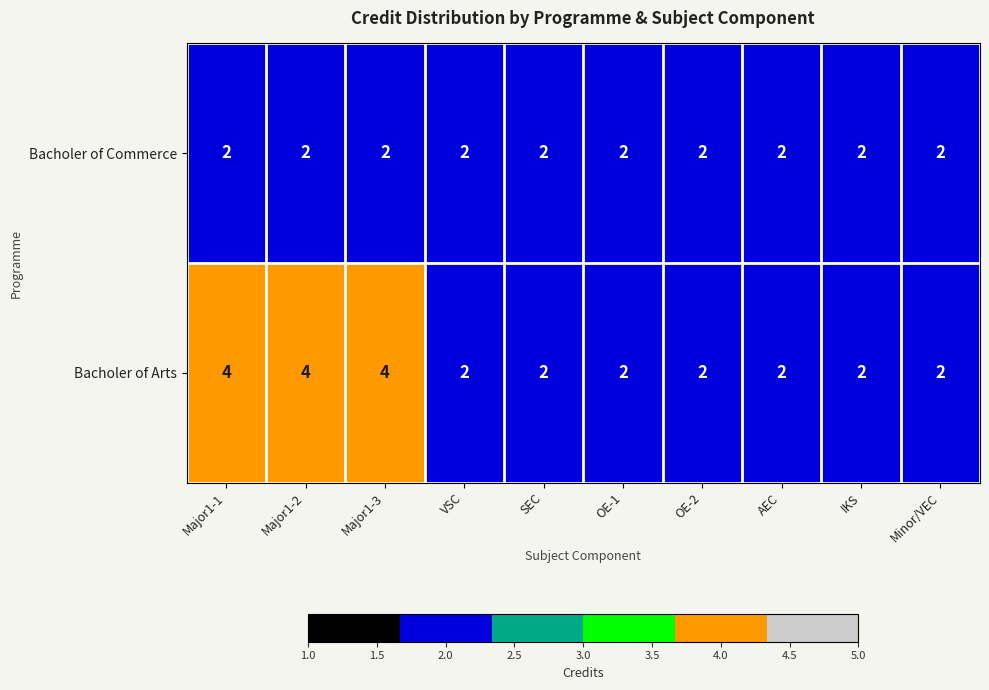

Reading left to right, list all the values displayed in this chart.

Bacholer of Commerce: 2	2	2	2	2	2	2	2	2	2
Bacholer of Arts: 4	4	4	2	2	2	2	2	2	2